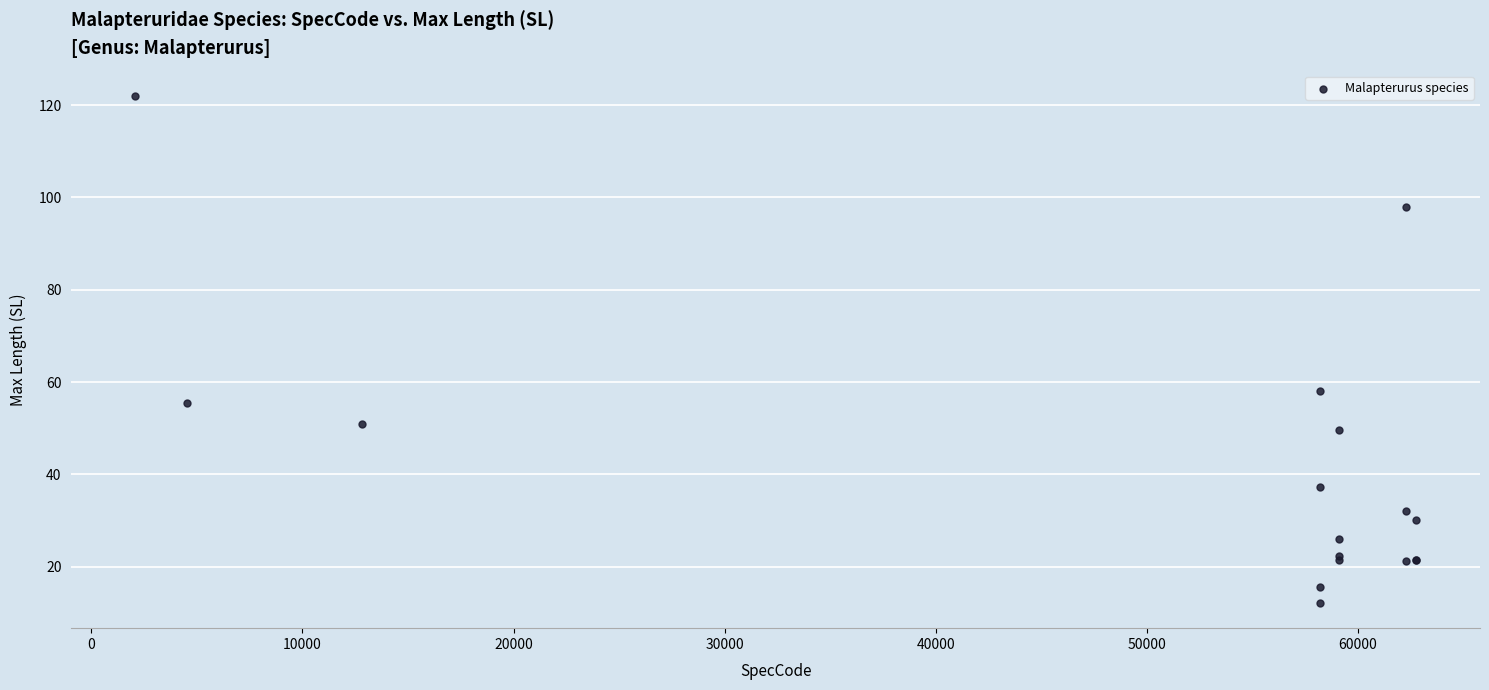

What Y value in the scatter plot is closest to 67?

58.0